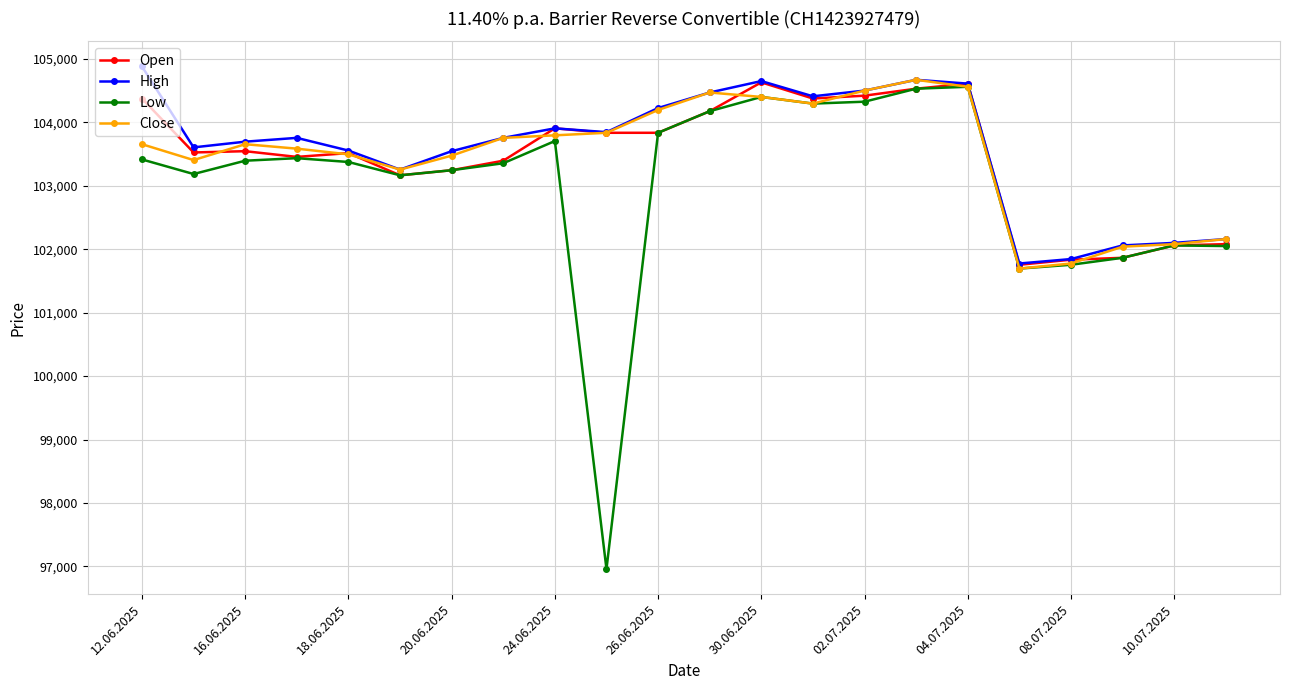

Which series has the widest spread of values?

Low